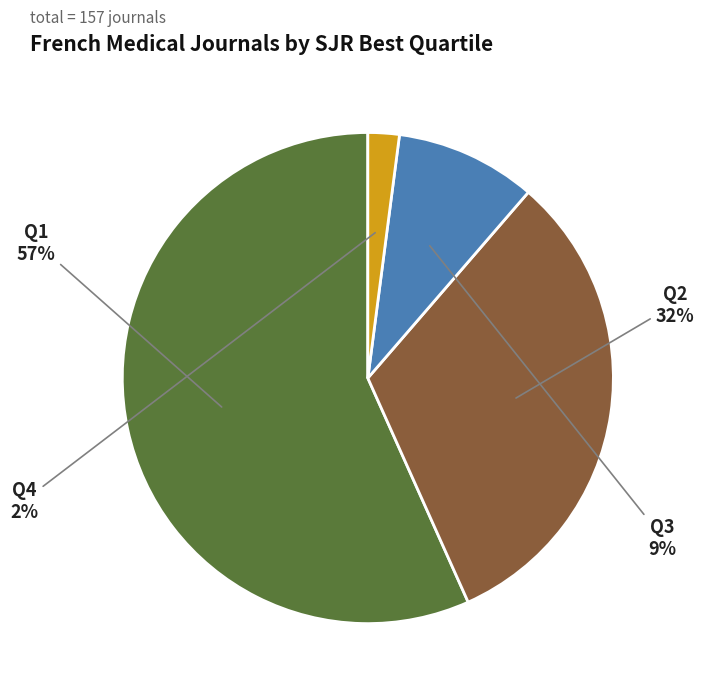

How many segments does this pie chart have?

4